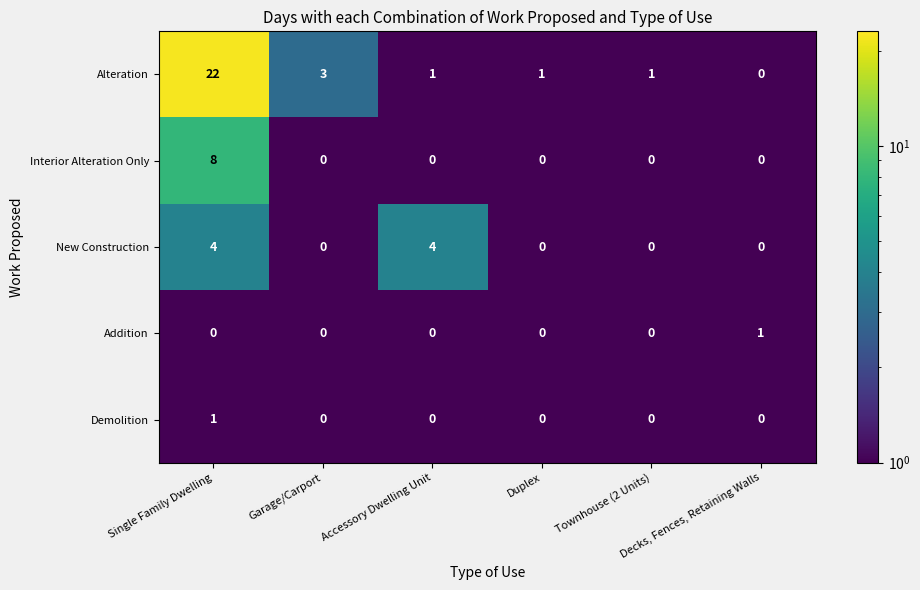

Which series has the largest range (max minus min)?

Alteration